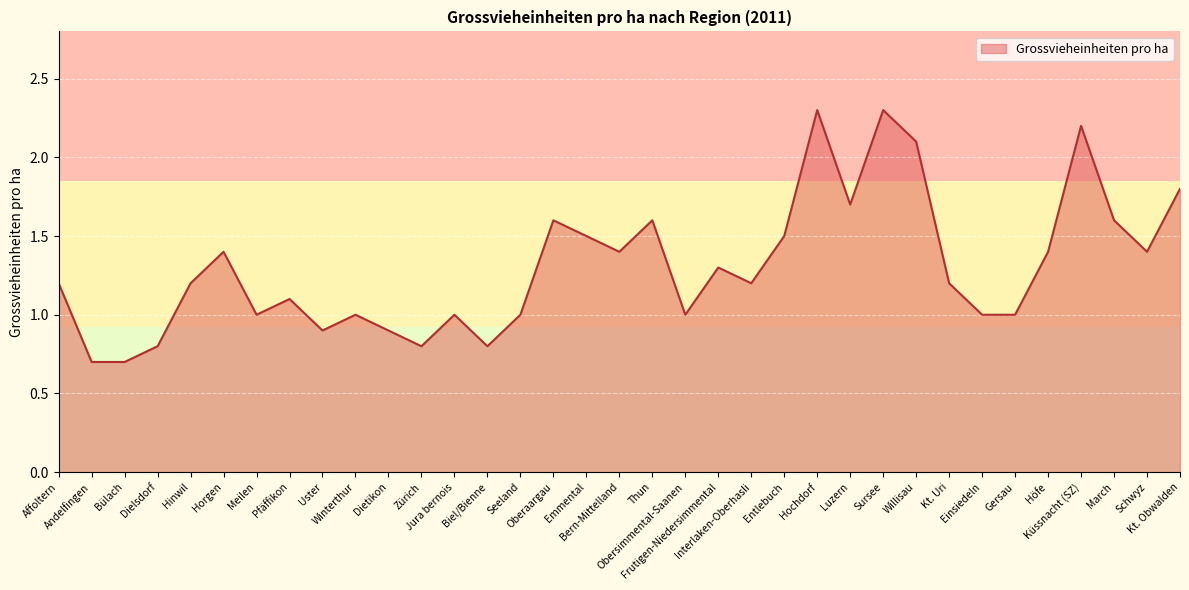

What is the maximum value shown in the chart?

2.3